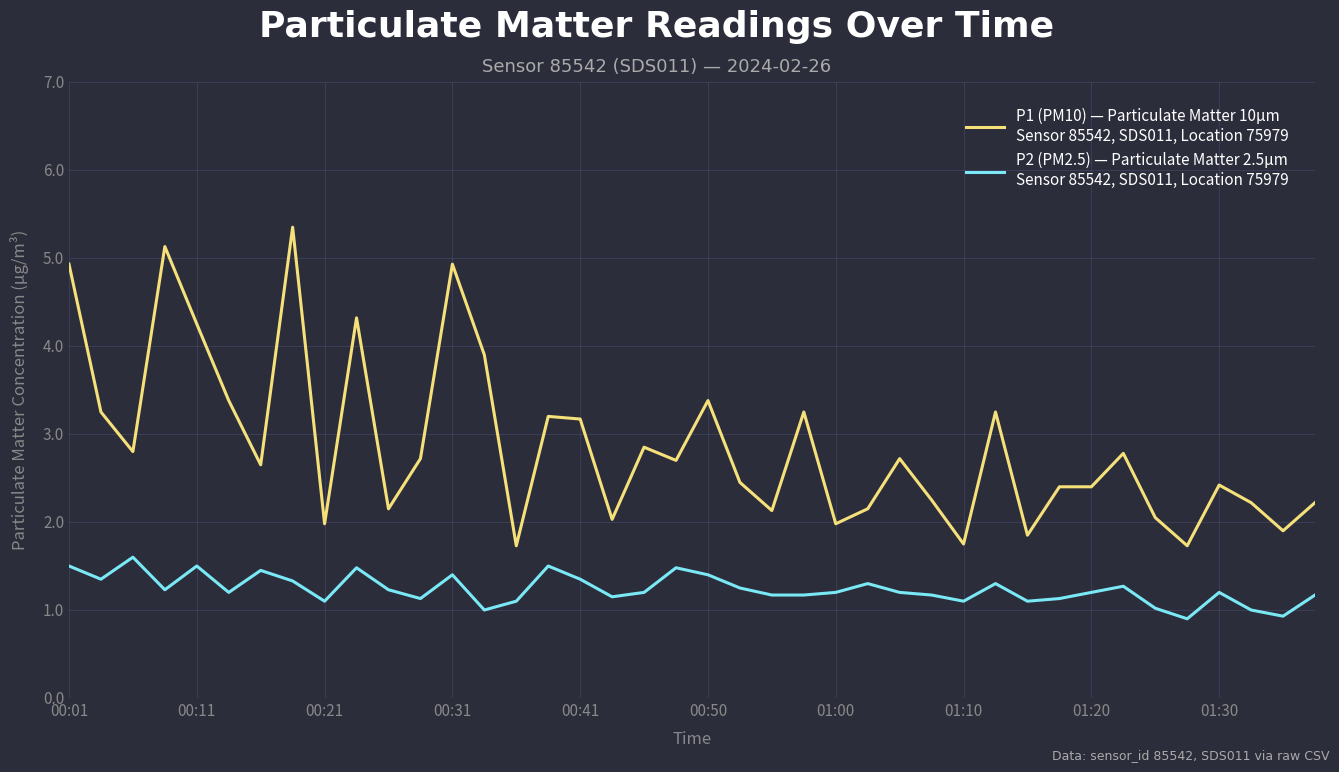

What is the smallest value displayed?

0.9